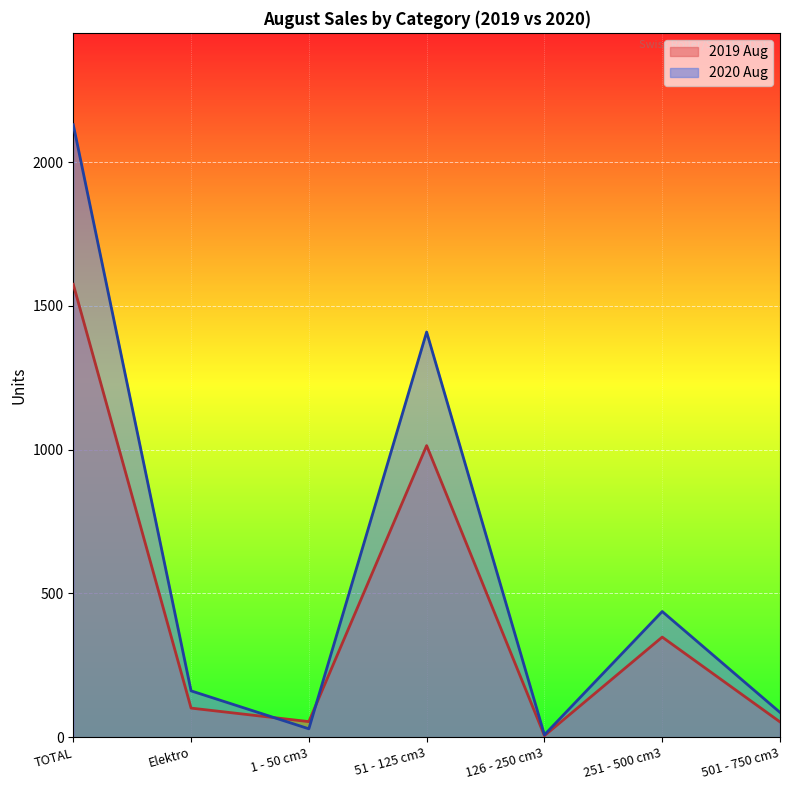

What position from the left is 1 - 50 cm3?

3